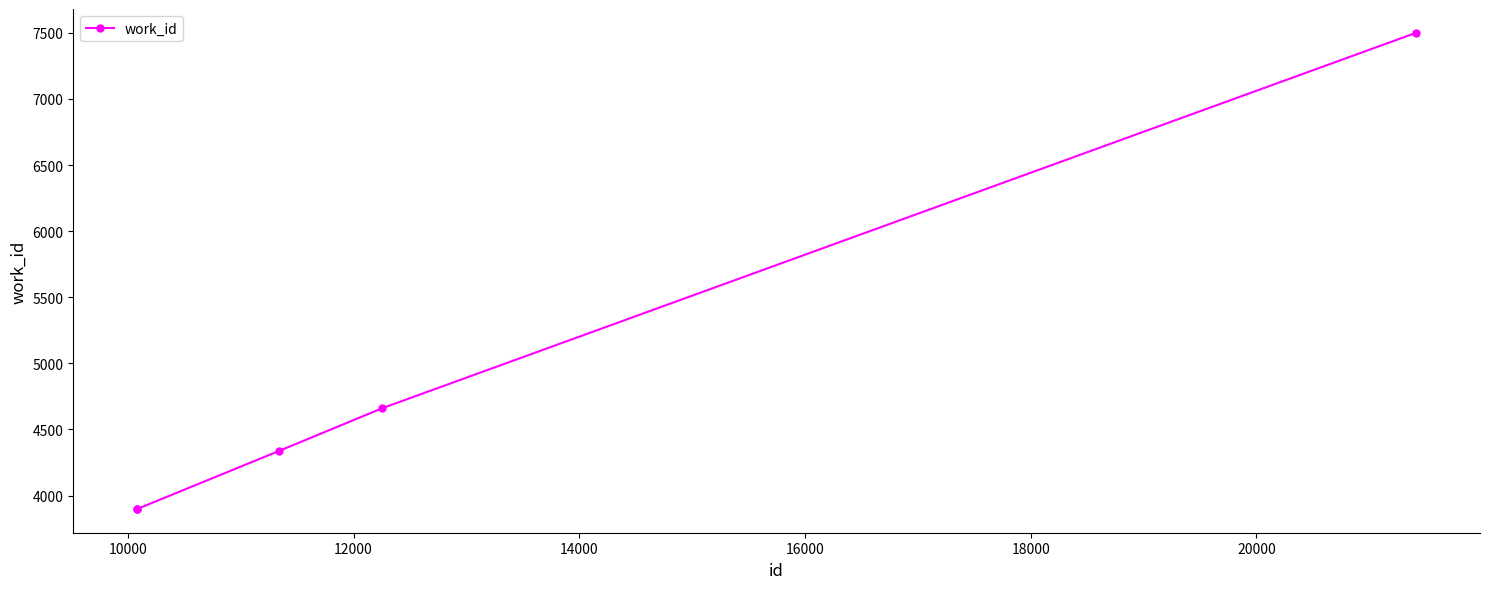

What is the greatest value displayed?

7500